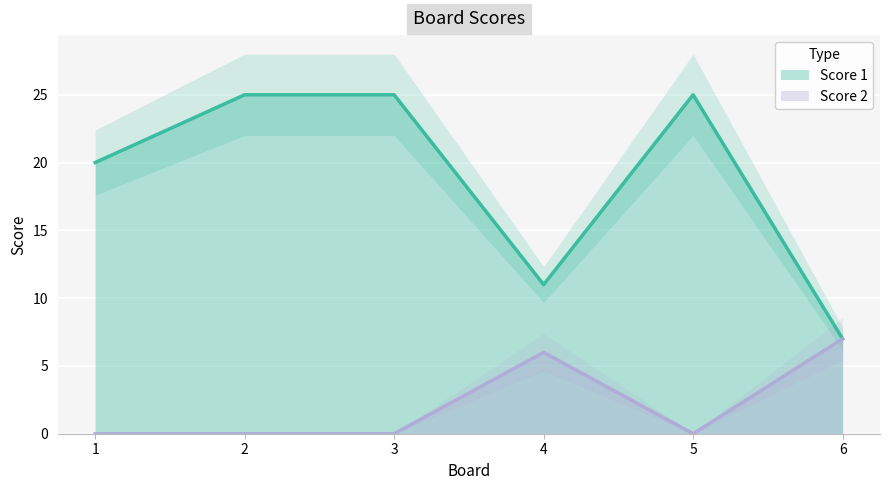

What is the minimum value for Score 1?

7